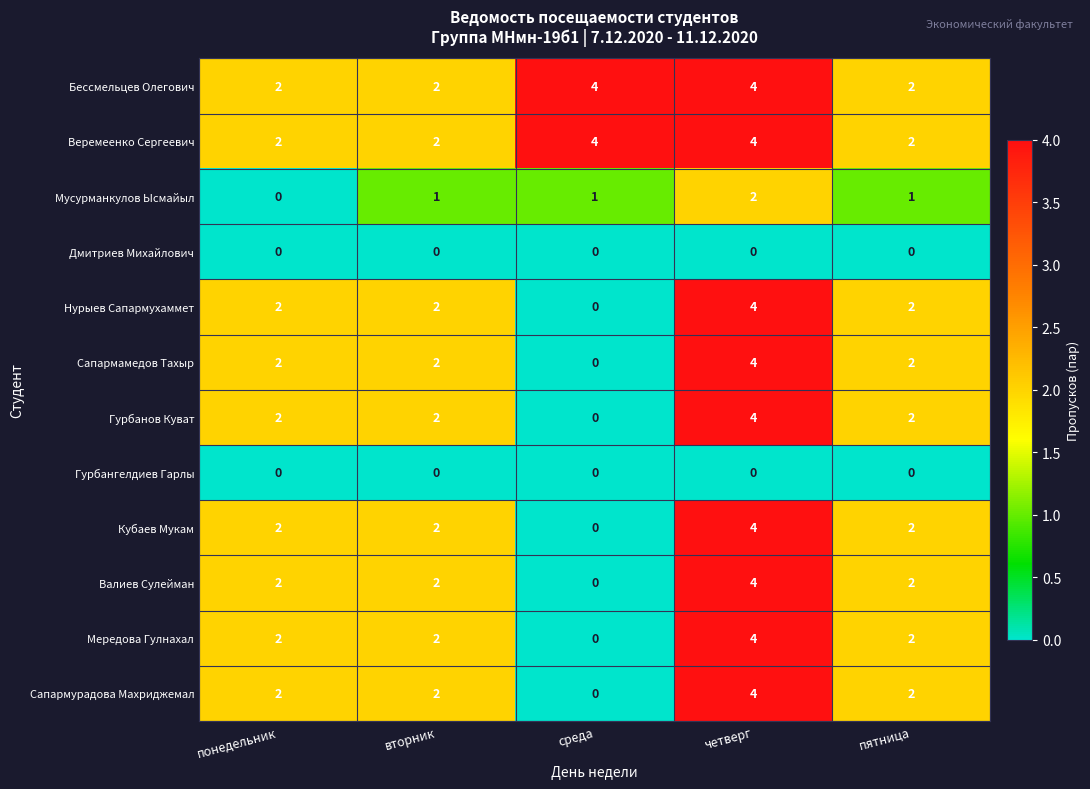

Is it true that Нурыев Сапармухаммет equals 1 at вторник?

False